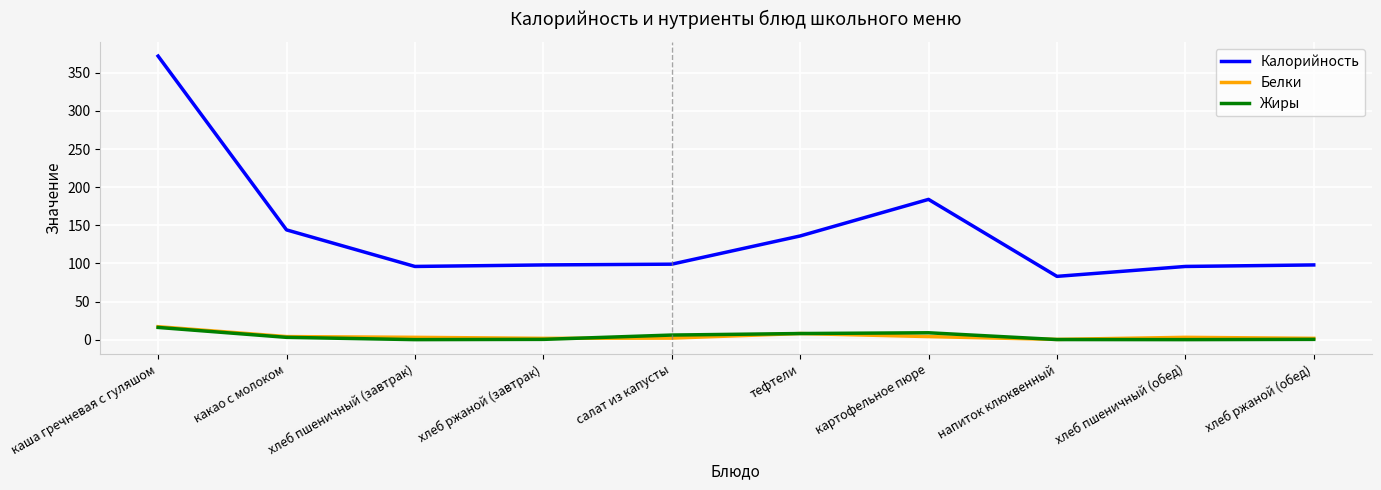

What is the highest value of the Калорийность series?

372.0